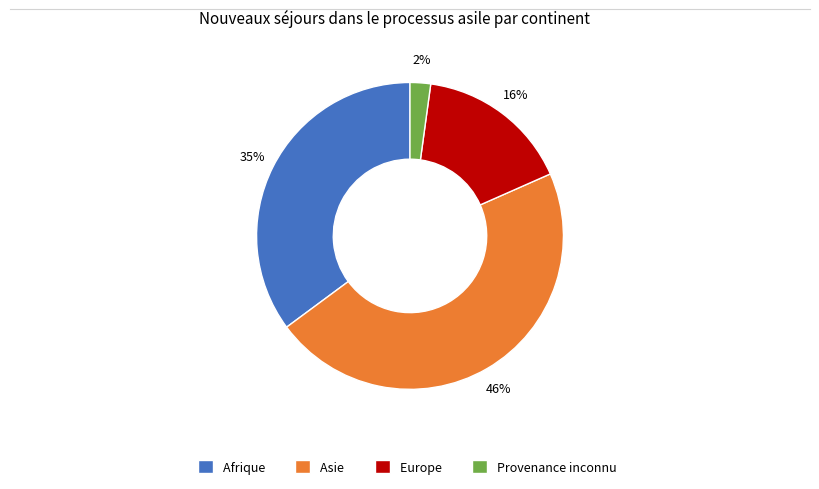

To the nearest percent, what is the difference between the largest and smallest slice percentages?

44%